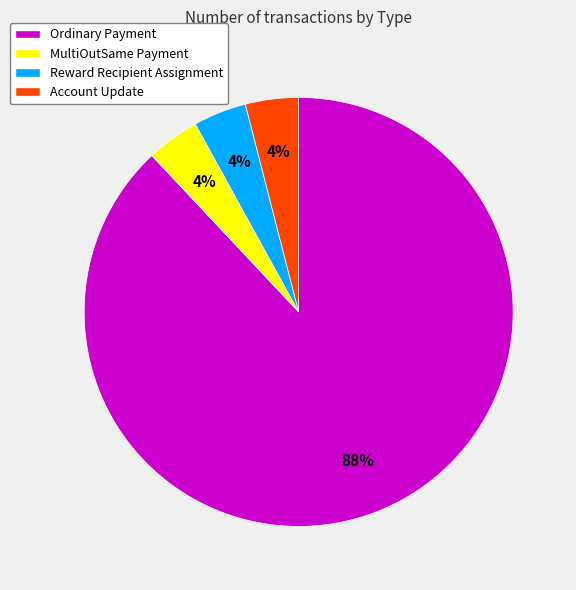

How many segments does this pie chart have?

4